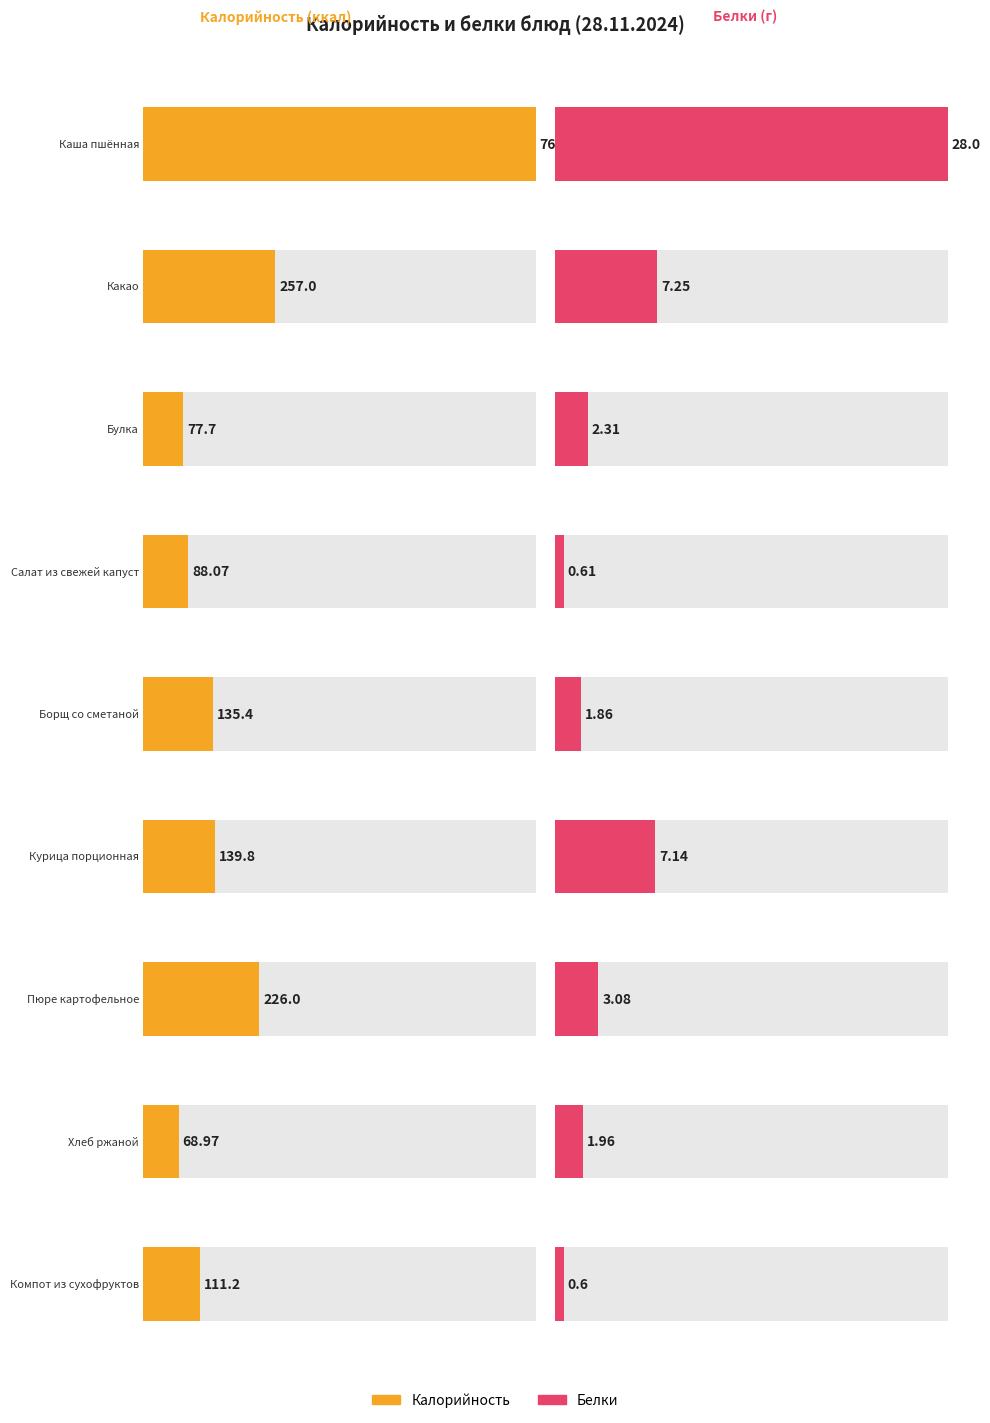

At how many categories does at least one series exceed 255?

2